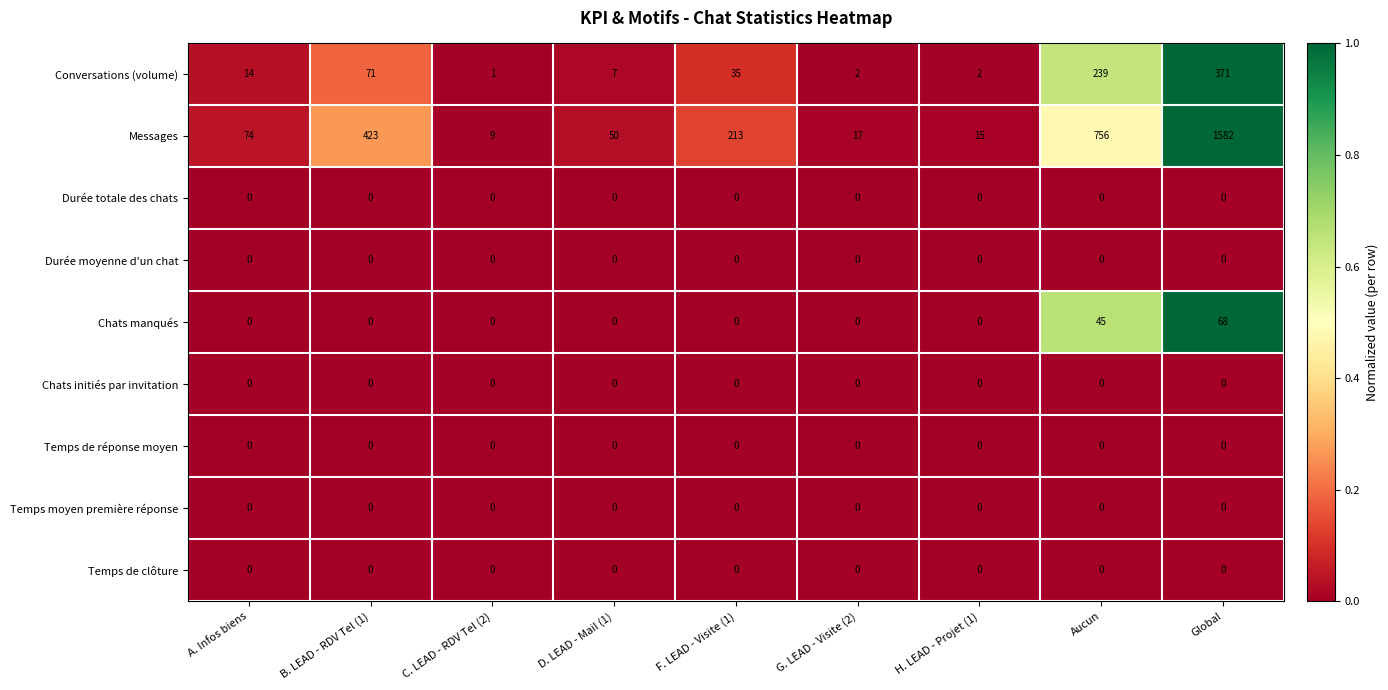

What is the approximate value of Messages at G. LEAD - Visite (2)?

17